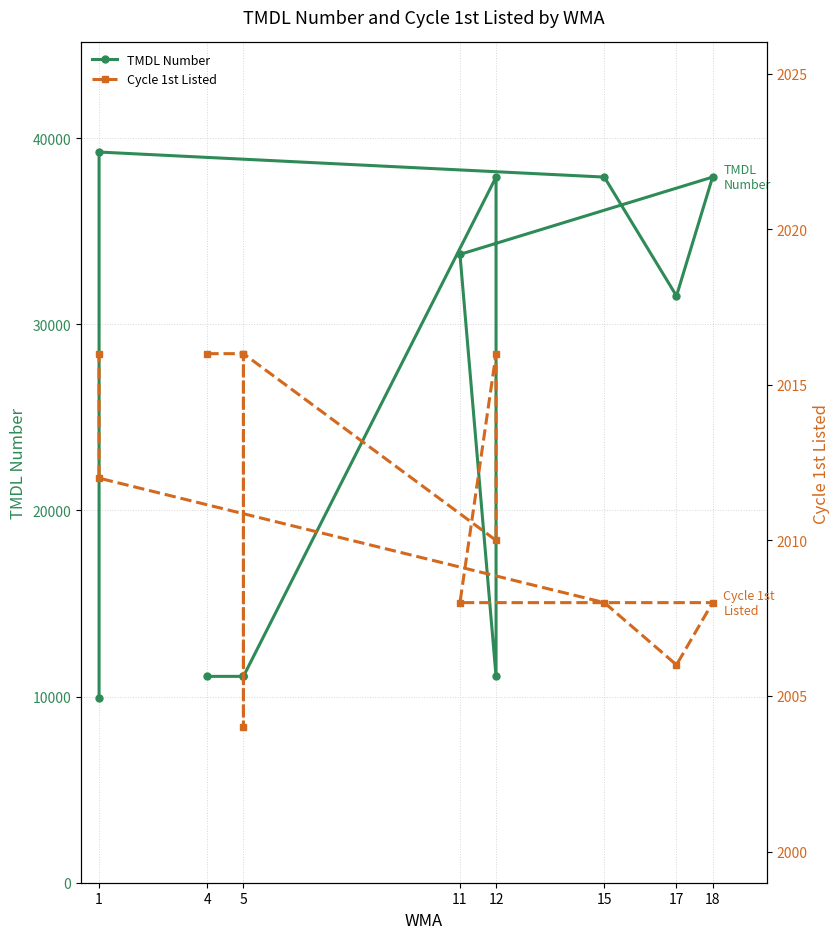

What is the approximate value of TMDL Number at 18, to the nearest 100?

37900